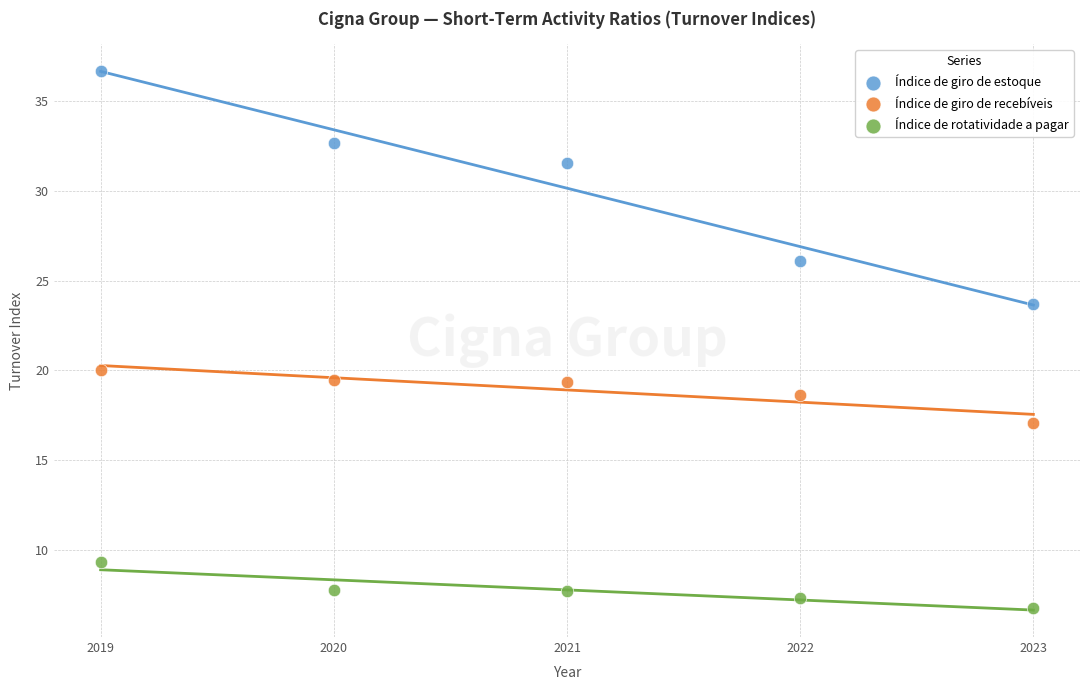

Which series reaches the maximum Y coordinate?

Índice de giro de estoque